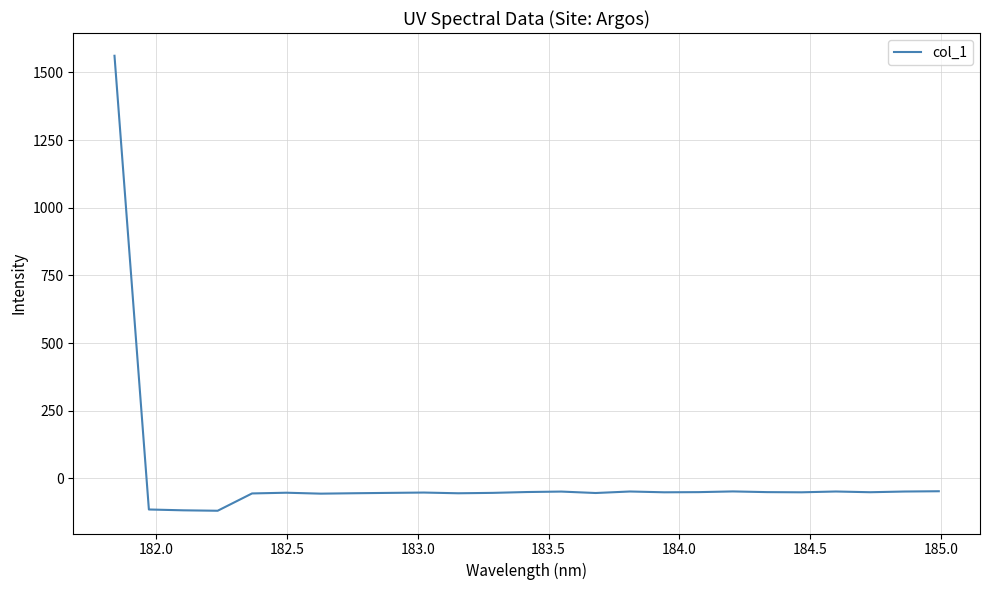

What is the minimum value shown in the chart?

-120.0